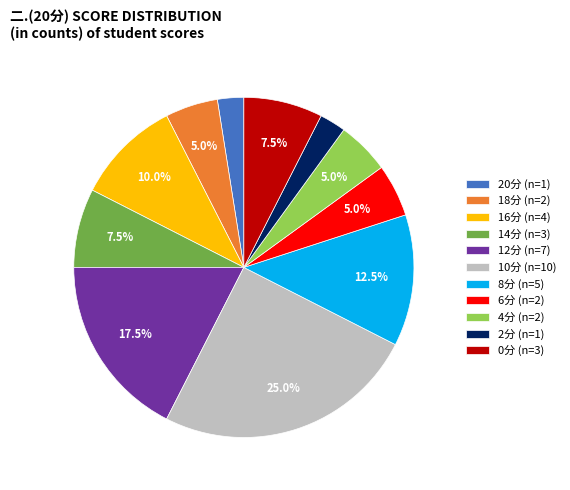

What portion of the pie excludes 12分 (n=7)?

82.5%